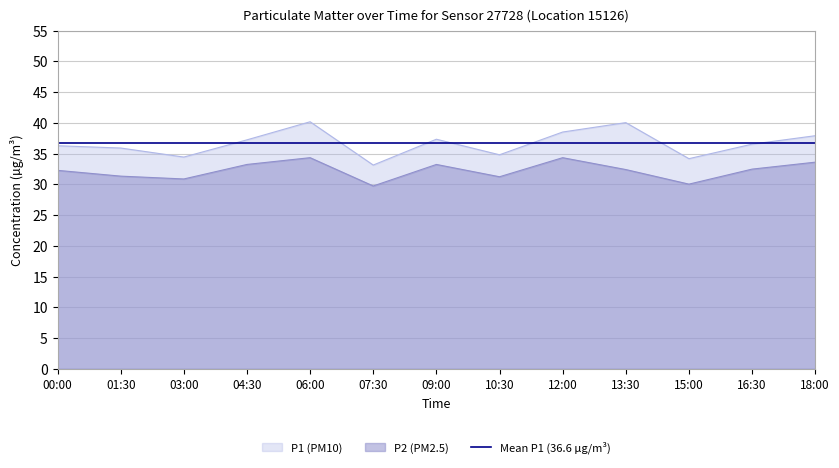

At 01:30, list the series in order from largest to smallest.

P1, P2